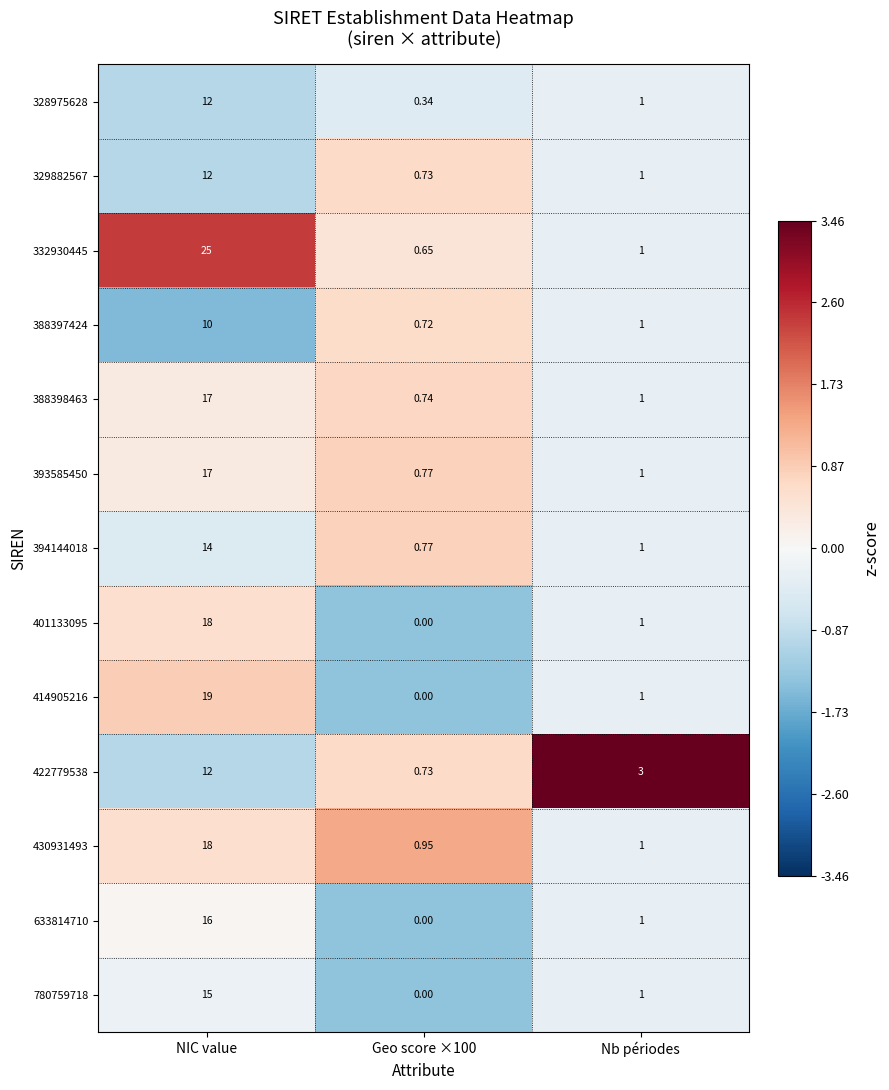

Which category has the highest value in the 633814710 series?

NIC value